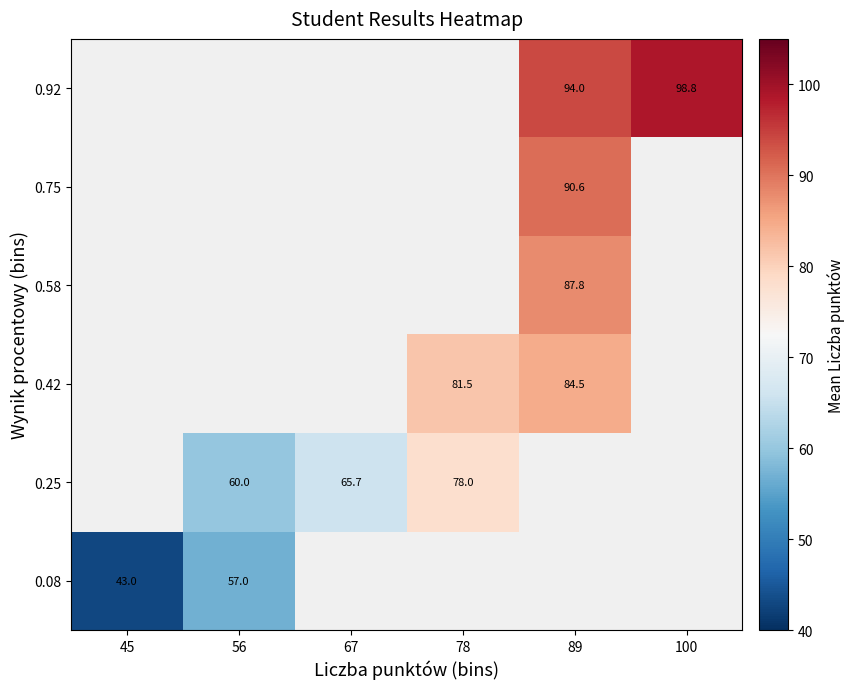

At how many categories does at least one series exceed 97?

1